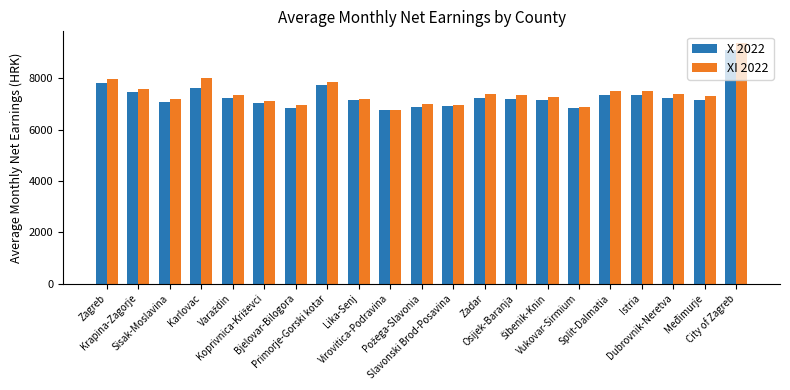

Which series has the widest spread of values?

XI 2022